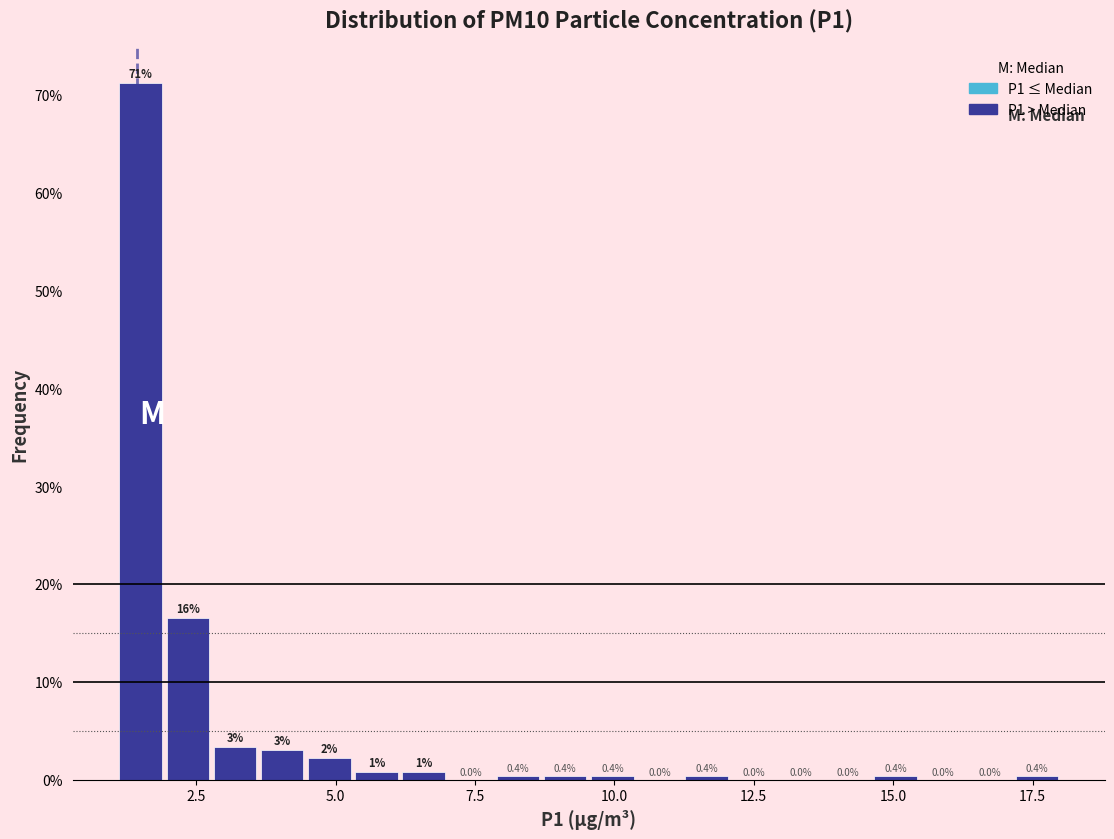

Around what value on the x-axis is the tallest bar? Give the approximate position of its centre, as read against the axis.

1.5